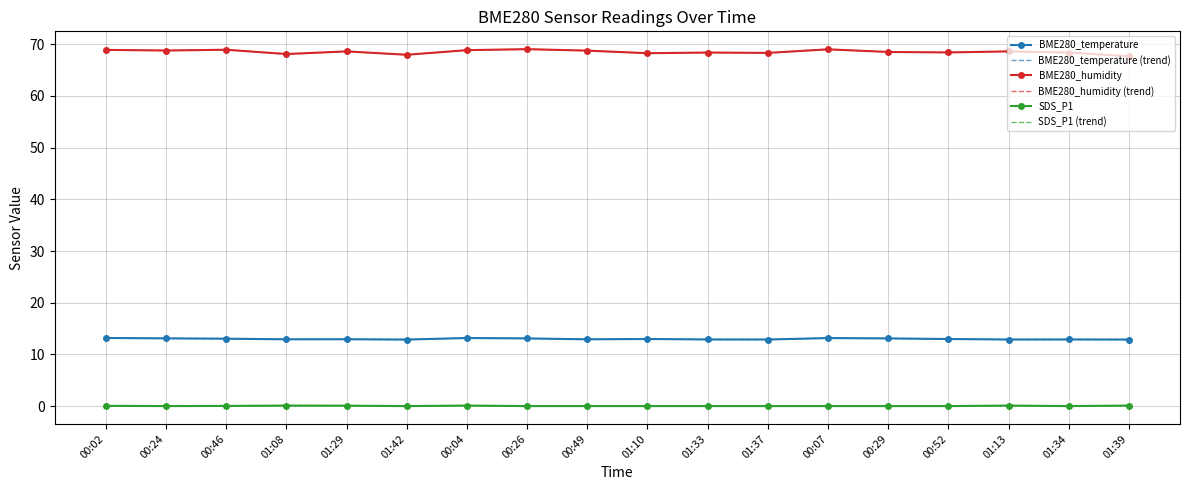

At which label is BME280_humidity closest to 68?

01:42